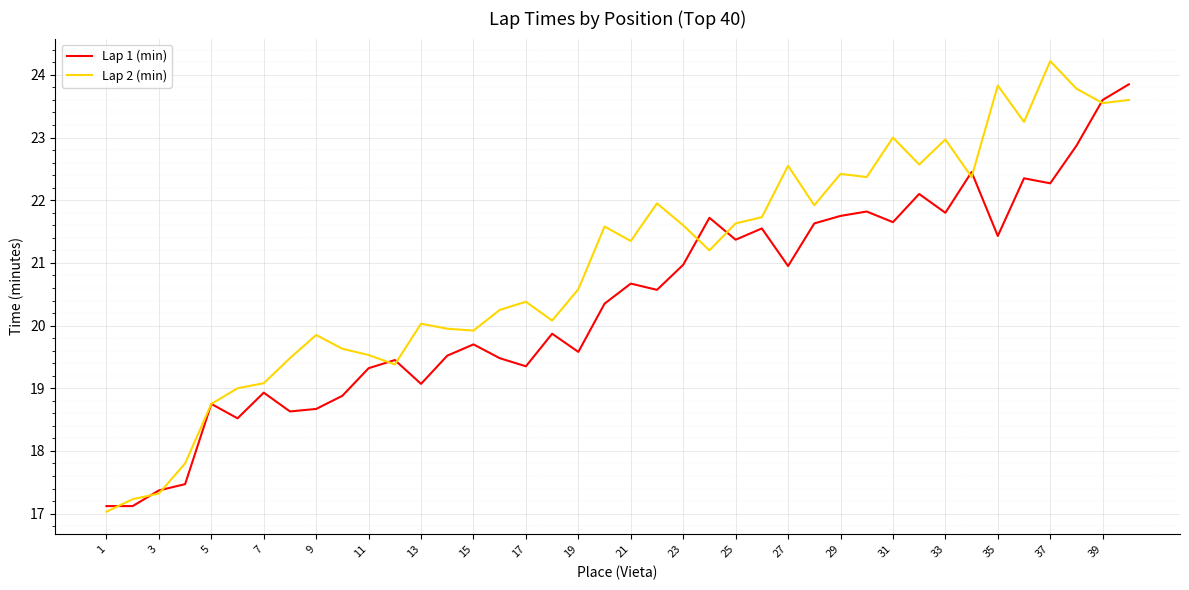

List the series in order of their peak value, highest first.

Lap 2 (min), Lap 1 (min)